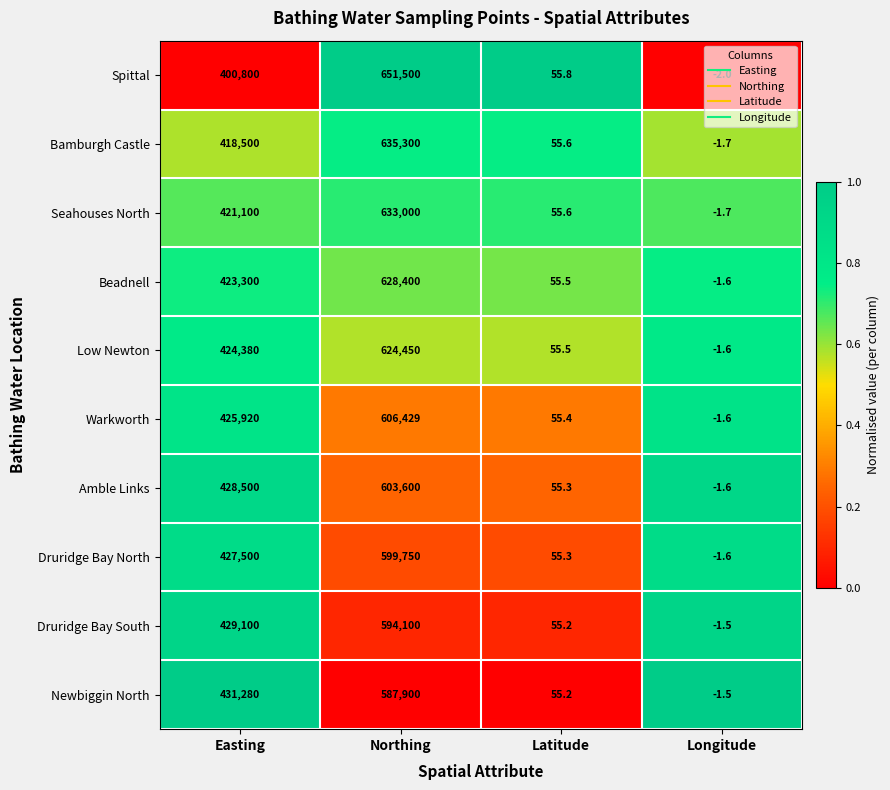

At how many categories does at least one series exceed 0?

3